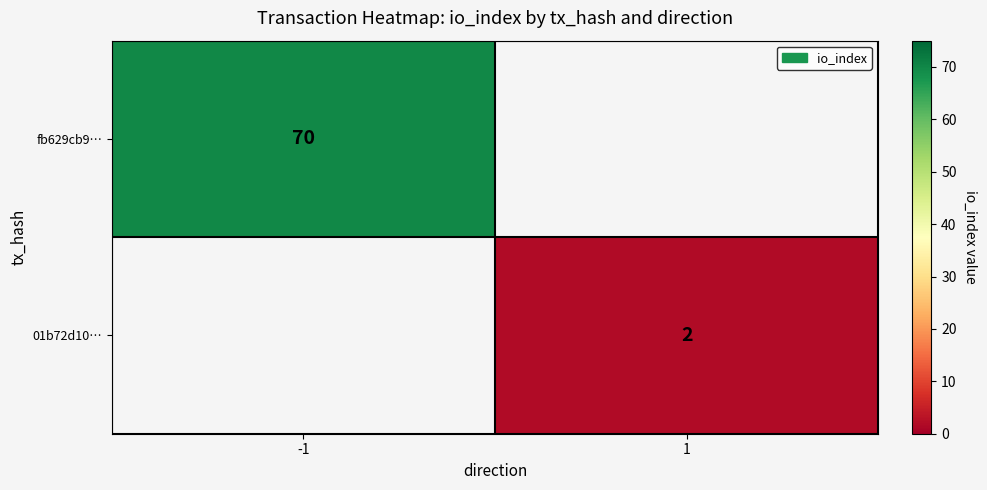

How many series are shown in this chart?

2